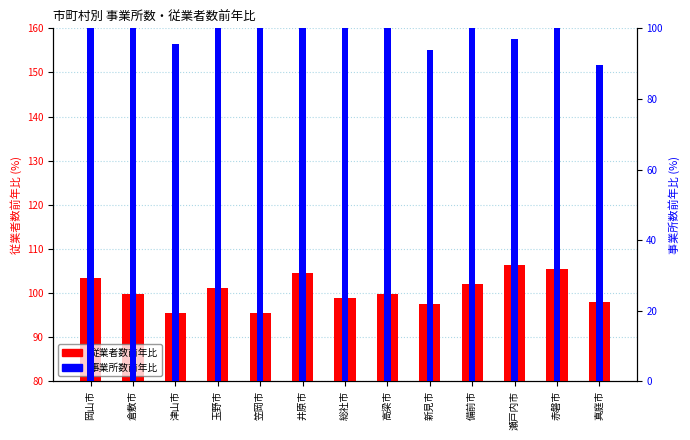

What is the average value of the 従業者数前年比 series?

100.6